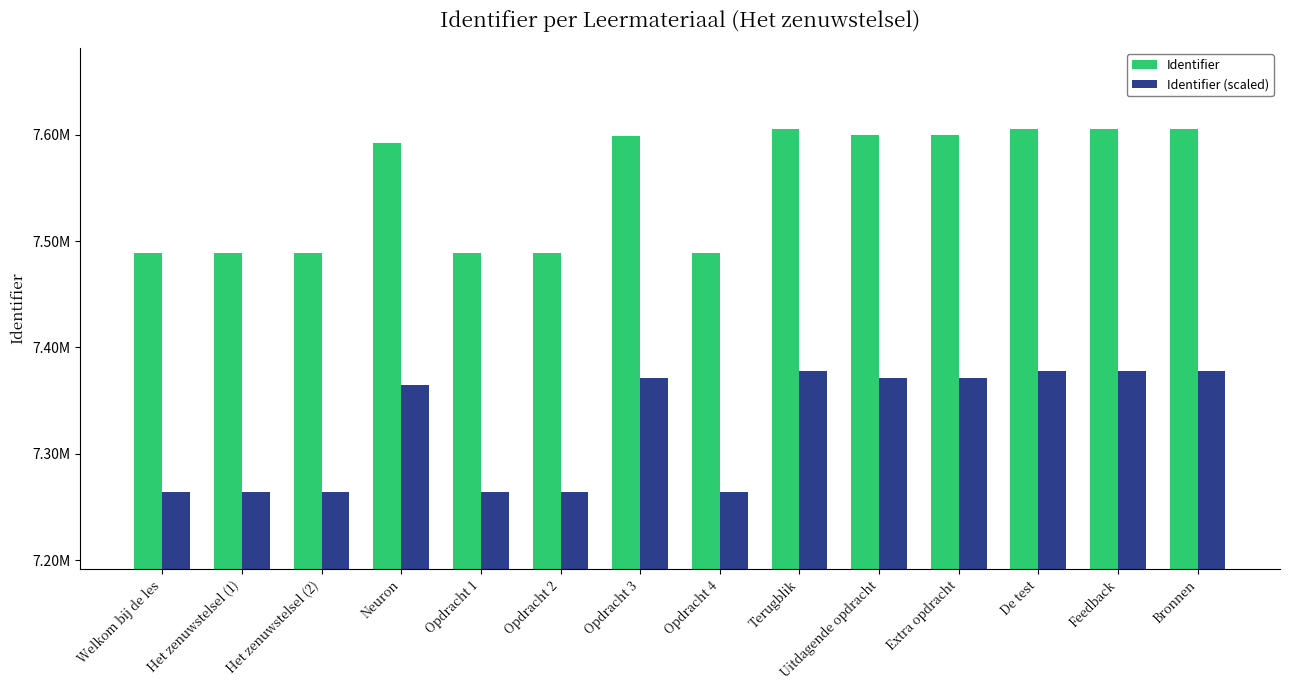

What is the value of the Identifier (scaled) bar at the 4th from the left?

7.4